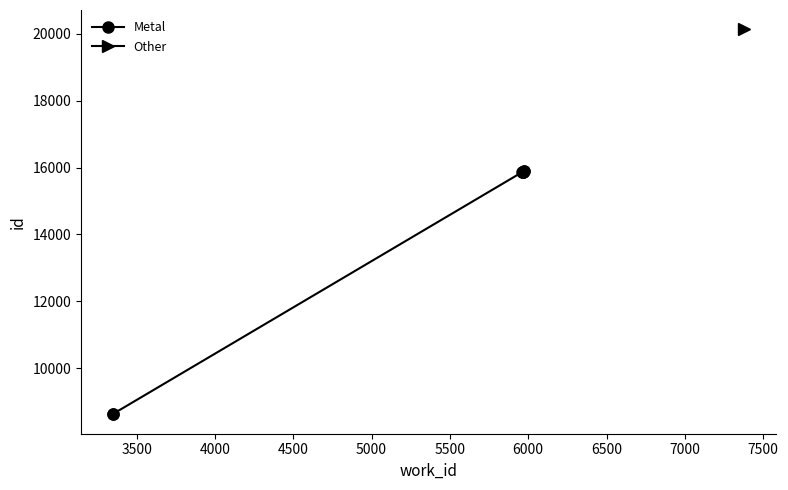

What is the difference between the maximum and minimum values?

7283